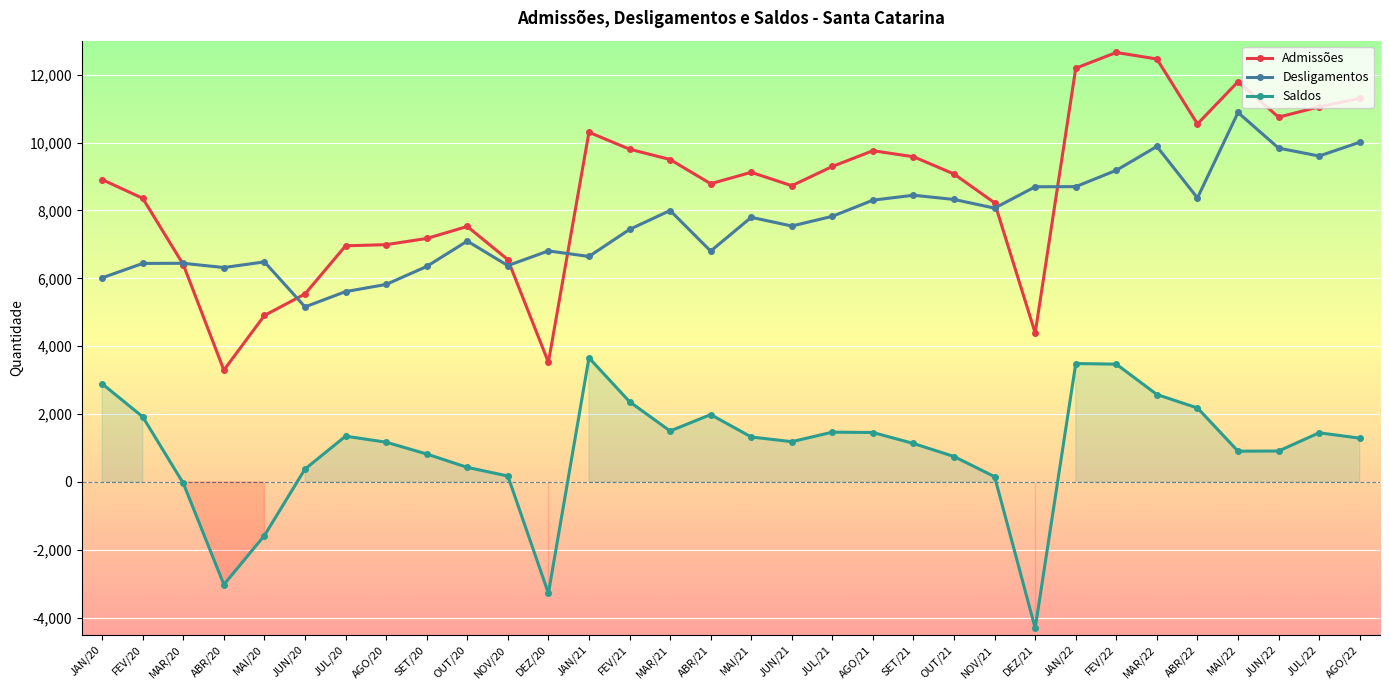

At which label does Saldos reach its minimum?

DEZ/21